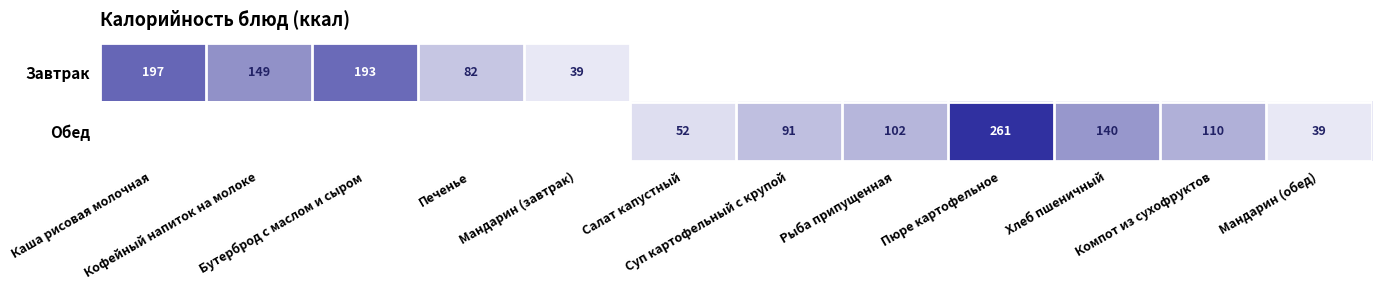

How many data points in Обед are above 52?

5